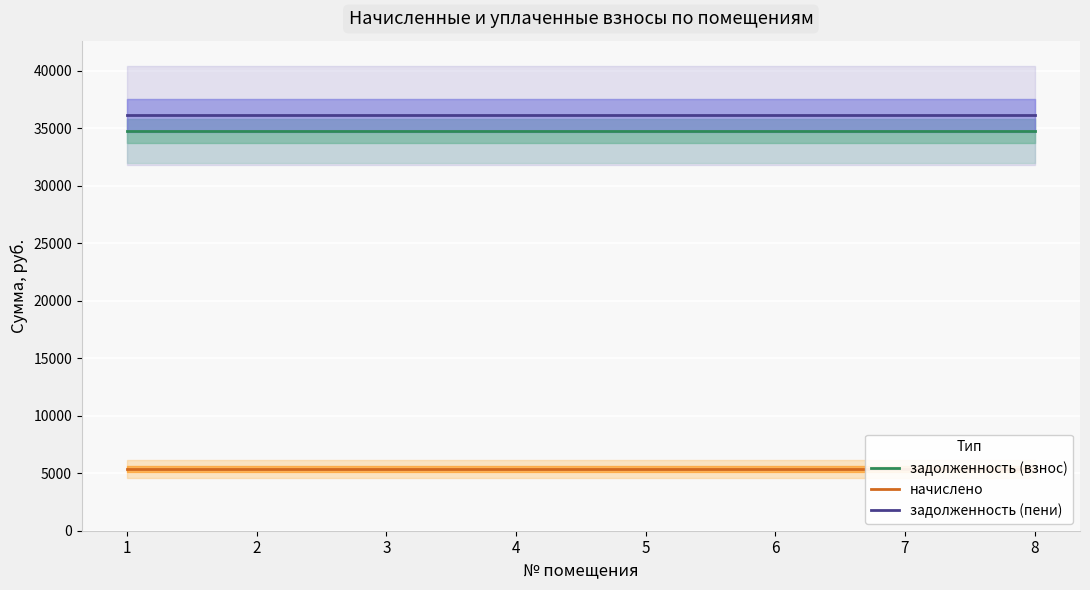

Reading left to right, transcribe all the data shown in this chart.

задолженность (взнос): 34769.3	34769.3	34769.3	34769.3	34769.3	34769.3	34769.3	34769.3
начислено: 5376.0	5376.0	5376.0	5376.0	5376.0	5376.0	5376.0	5376.0
задолженность (пени): 36113.3	36113.3	36113.3	36113.3	36113.3	36113.3	36113.3	36113.3